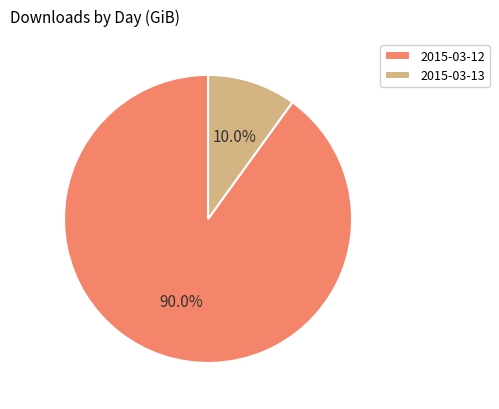

Rank the categories by value from lowest to highest.

2015-03-13, 2015-03-12